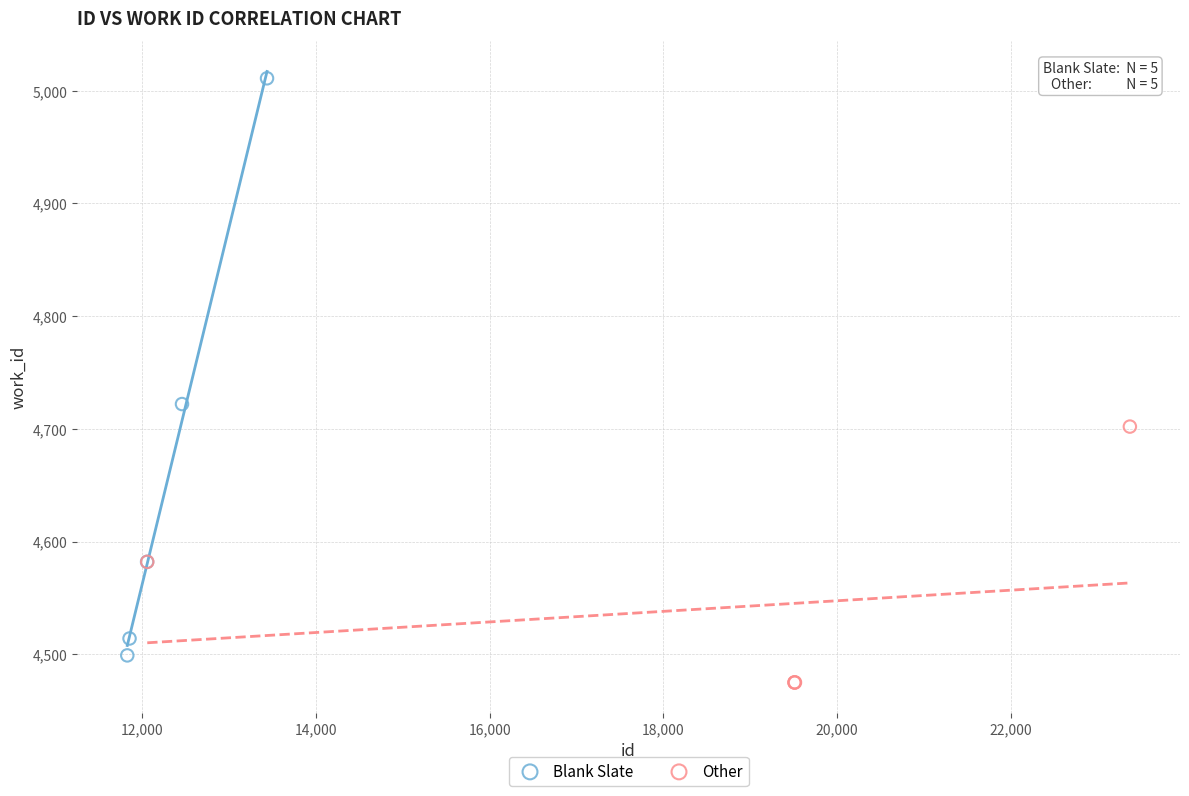

What are all the series names shown in the legend?

Blank Slate, Other